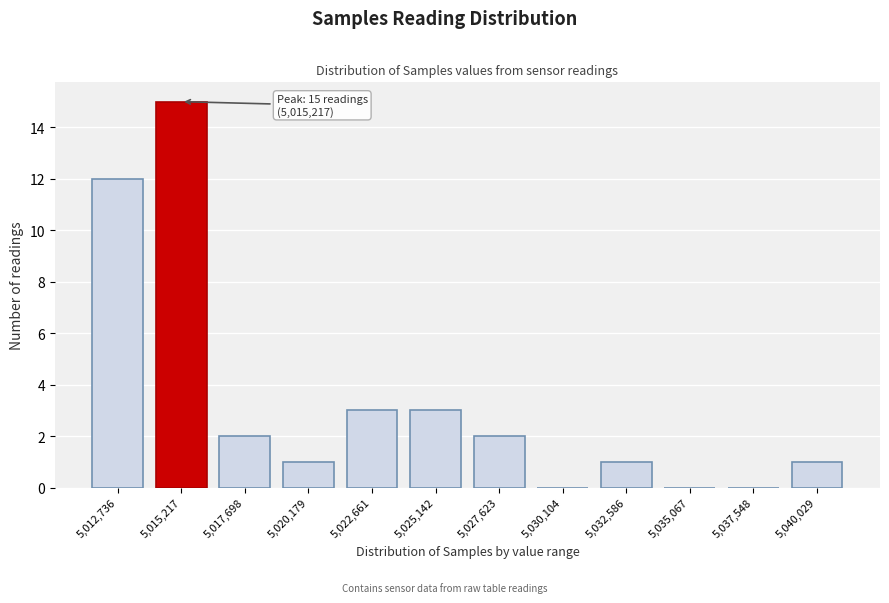

Reading left to right, extract all data points from this chart.

5,012,736=12	5,015,217=15	5,017,698=2	5,020,179=1	5,022,661=3	5,025,142=3	5,027,623=2	5,030,104=0	5,032,586=1	5,035,067=0	5,037,548=0	5,040,029=1